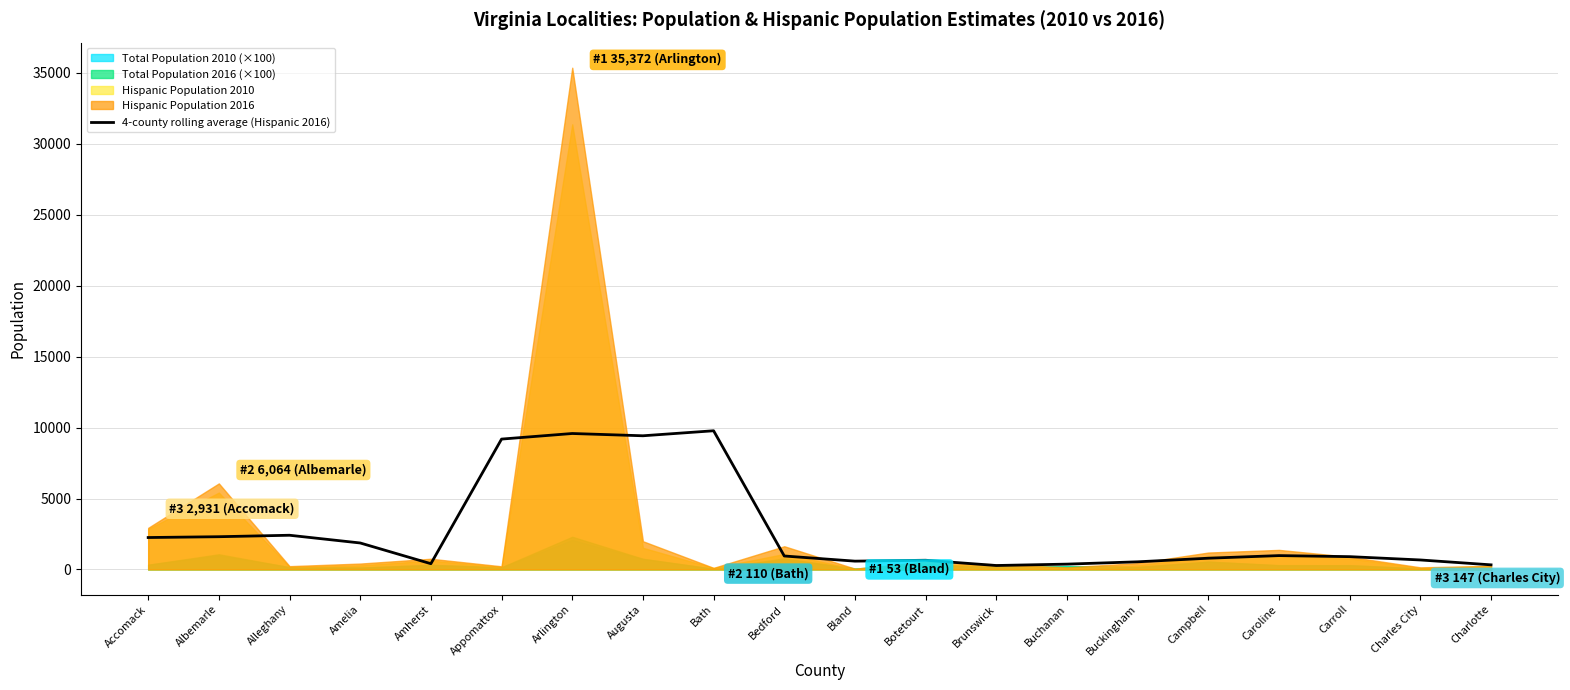

What is the value of the 16th point from the left?

791.0